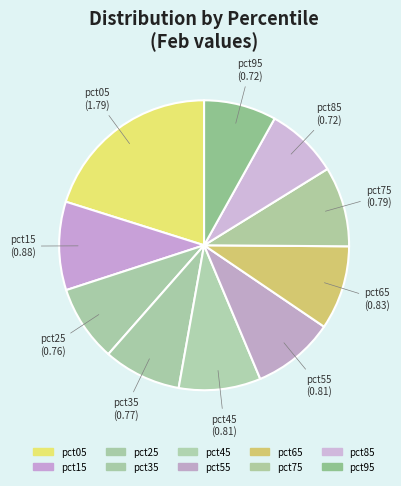

How many slices are in this pie chart?

10